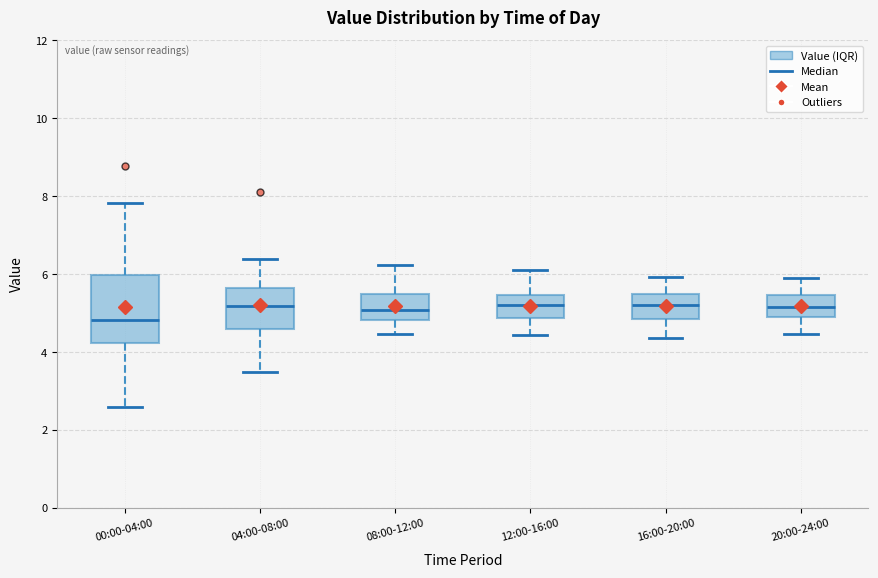

Where does the median line of the box for 12:00-16:00 sit on the y-axis? The values are not printed on the chart, so give them approximately, as read against the axis.

5.2